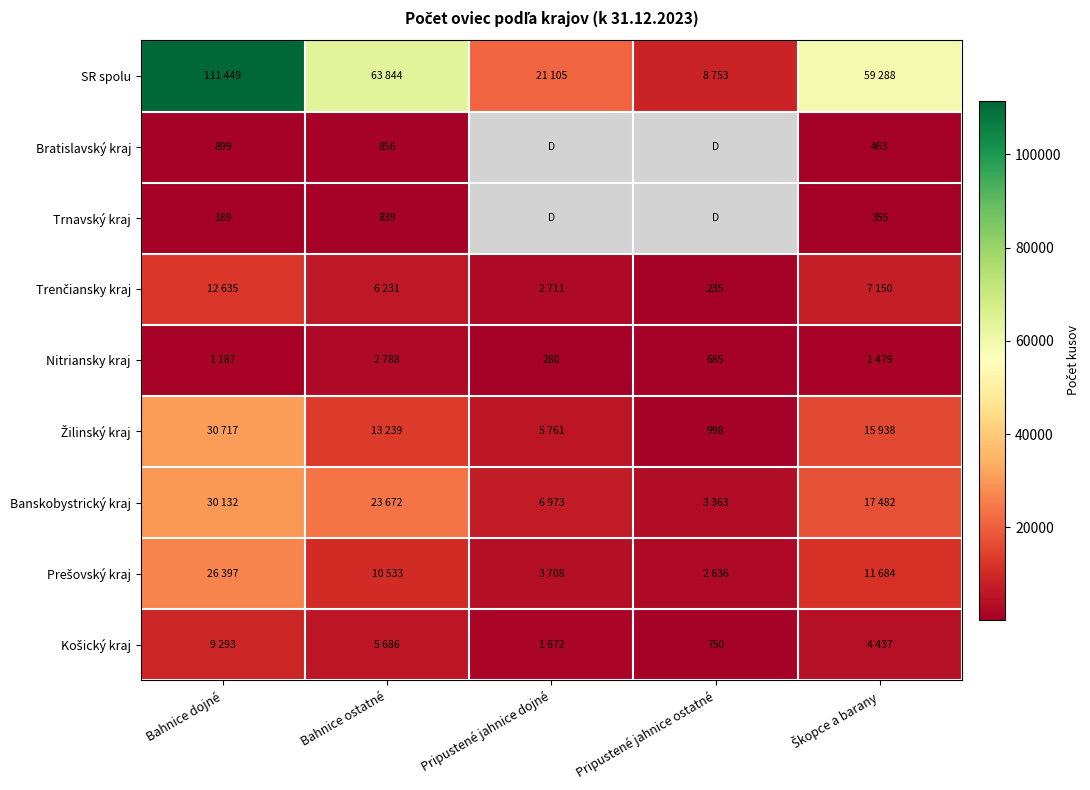

The value of Bratislavský kraj at Bahnice dojné is 1569. True or false?

False